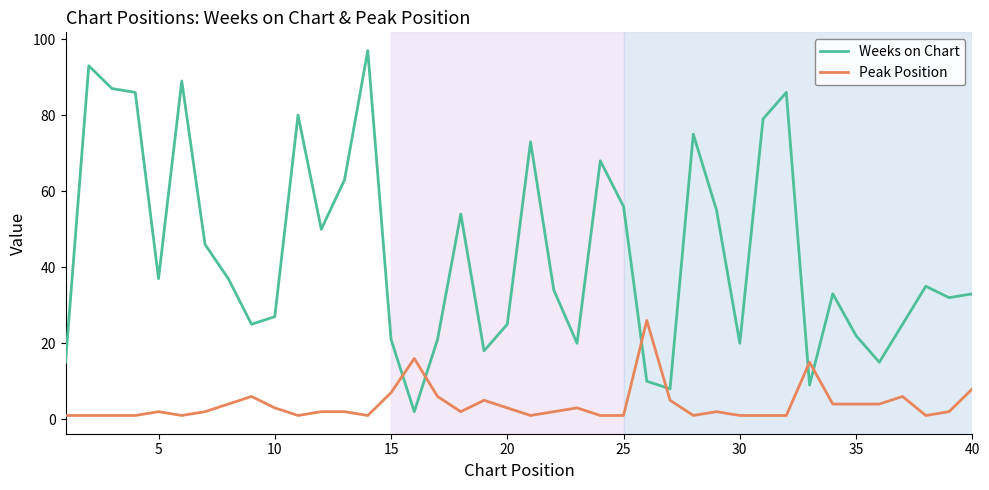

True or false: Weeks on Chart and Peak Position intersect in this chart.

True